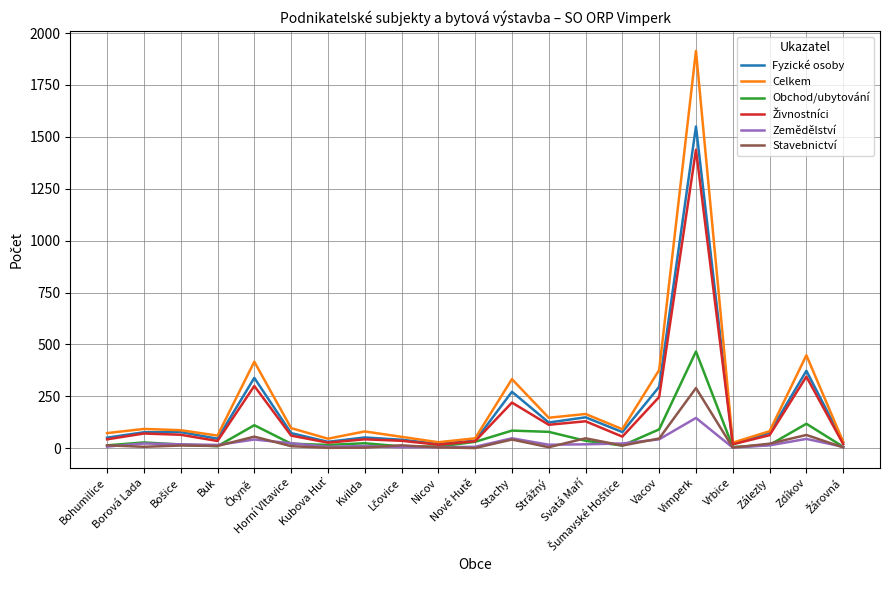

Is this an area chart (filled region under the line)?

No